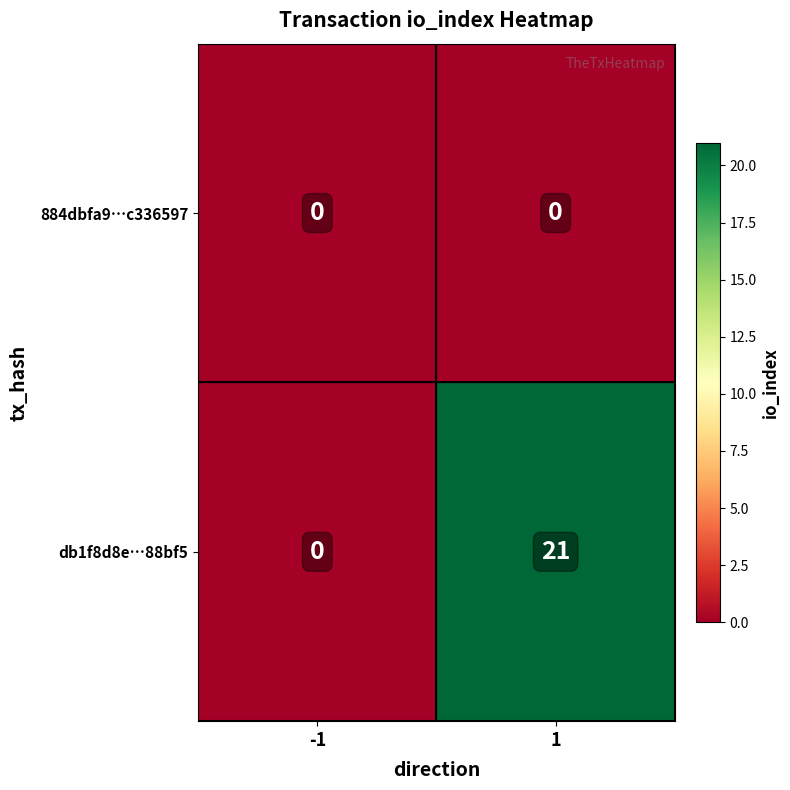

What is the spread (max minus min) of values at 1?

21